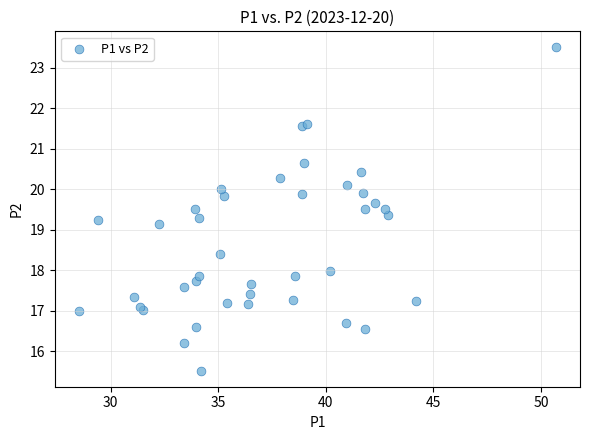

What Y value in the scatter plot is closest to 19?

19.1